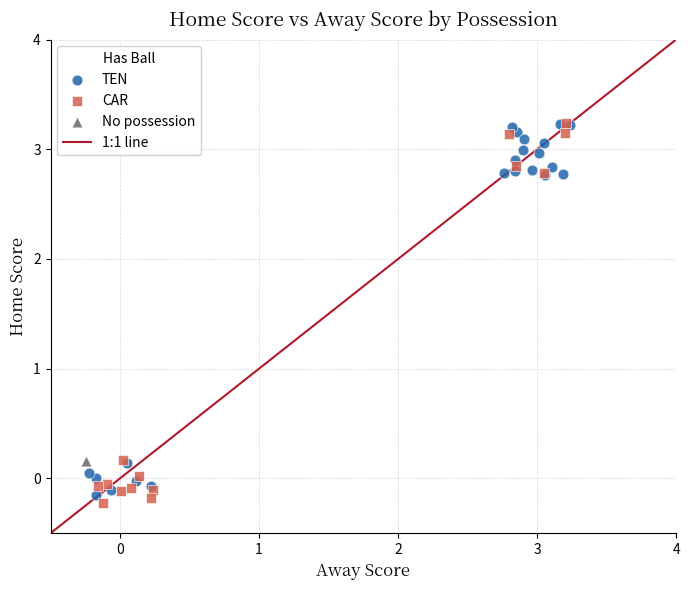

Which series contains the lowest Y value?

CAR